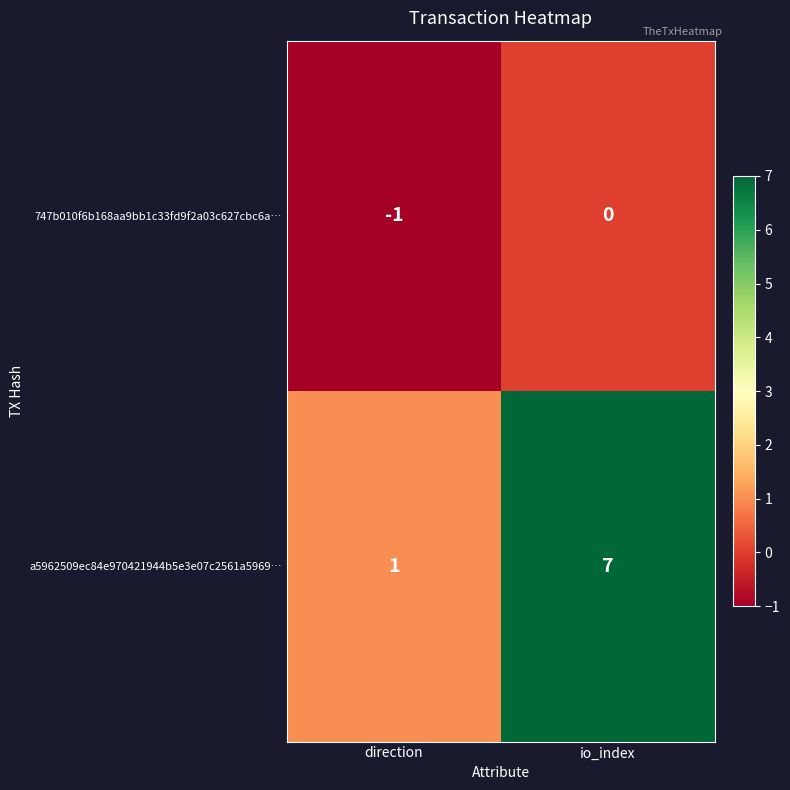

What is the difference between the maximum and minimum values in the a5962509ec84e970421944b5e3e07c2561a5969… series?

6